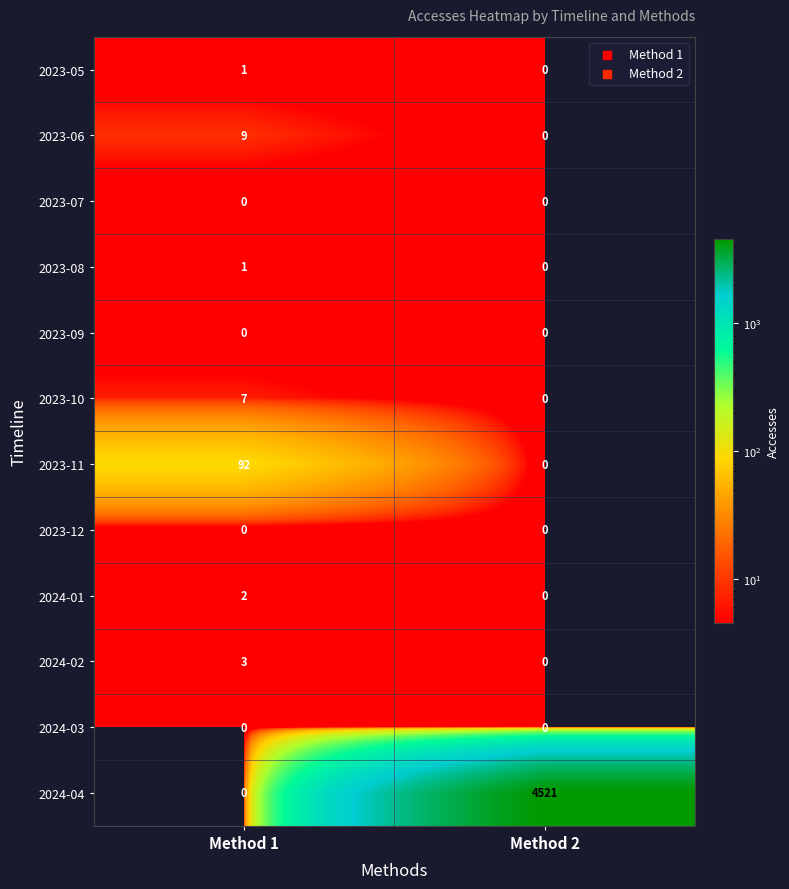

Reading right to left, extract all data points from this chart.

2023-05: Method 2=0	Method 1=1
2023-06: Method 2=0	Method 1=9
2023-07: Method 2=0	Method 1=0
2023-08: Method 2=0	Method 1=1
2023-09: Method 2=0	Method 1=0
2023-10: Method 2=0	Method 1=7
2023-11: Method 2=0	Method 1=92
2023-12: Method 2=0	Method 1=0
2024-01: Method 2=0	Method 1=2
2024-02: Method 2=0	Method 1=3
2024-03: Method 2=0	Method 1=0
2024-04: Method 2=4521	Method 1=0